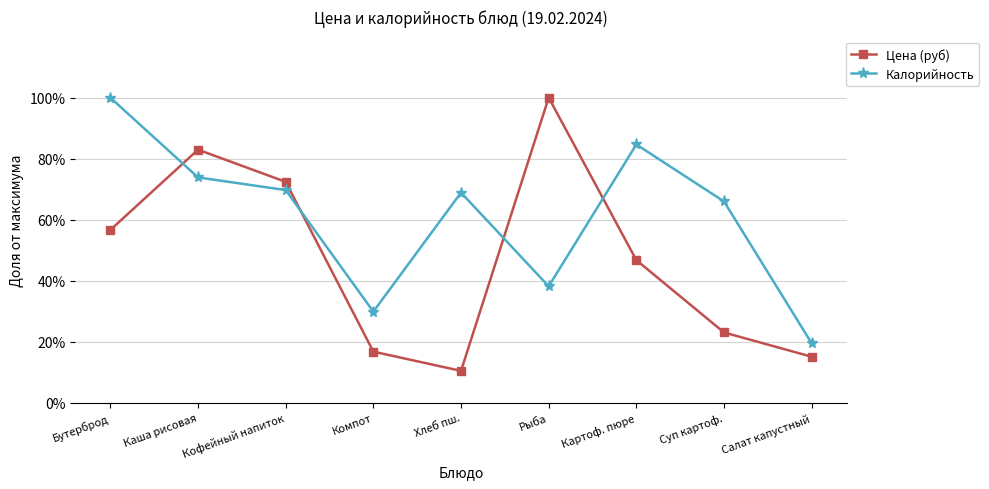

What are all the series names shown in the legend?

Цена (руб), Калорийность